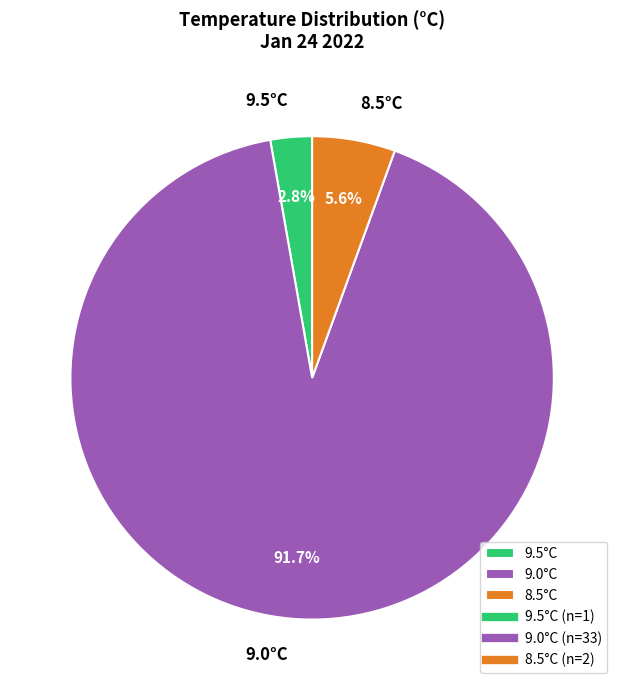

How many segments does this pie chart have?

3